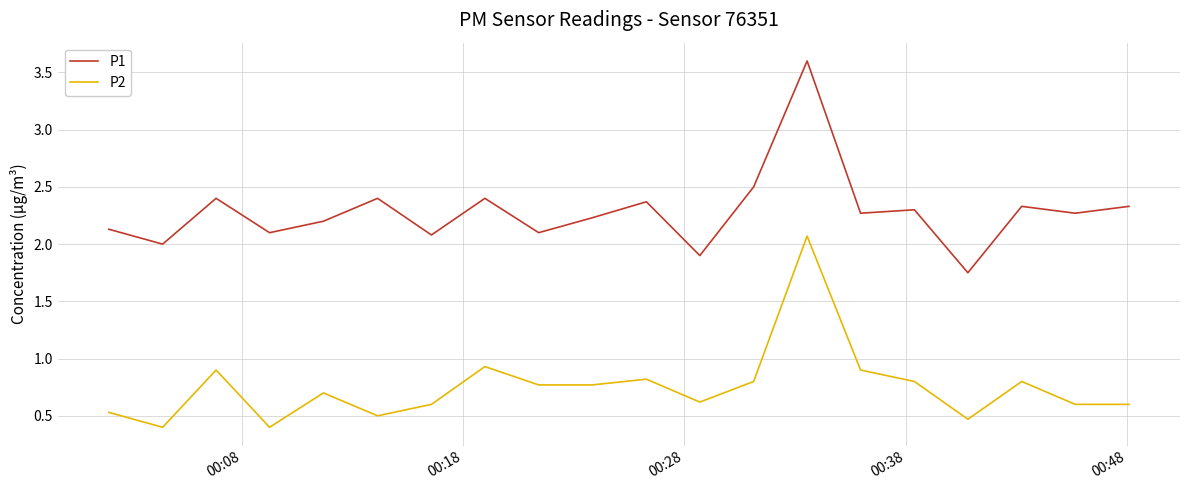

What is the difference between the maximum and minimum values in the P2 series?

1.7